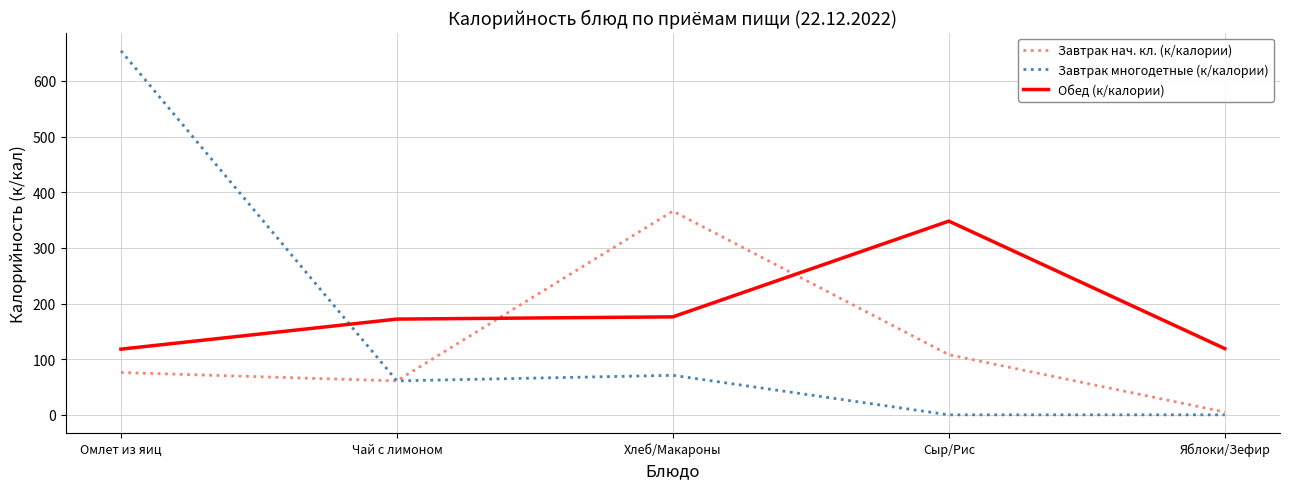

Is it true that Обед (к/калории) equals 519 at Сыр/Рис?

False